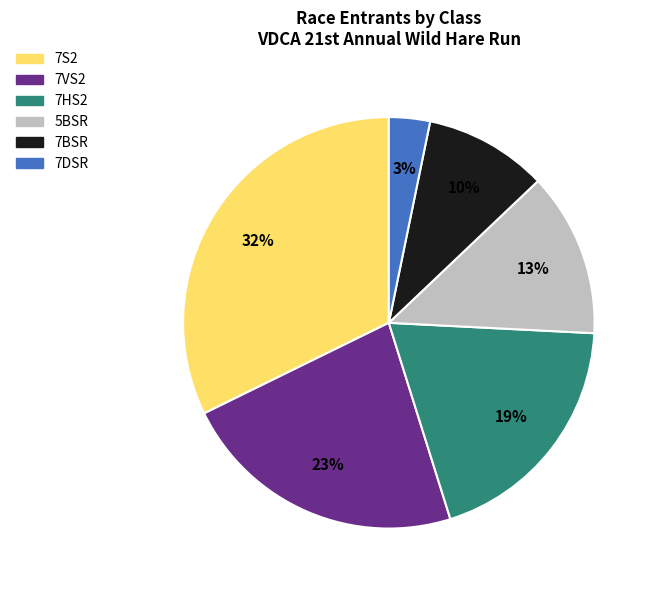

How many slices are in this pie chart?

6